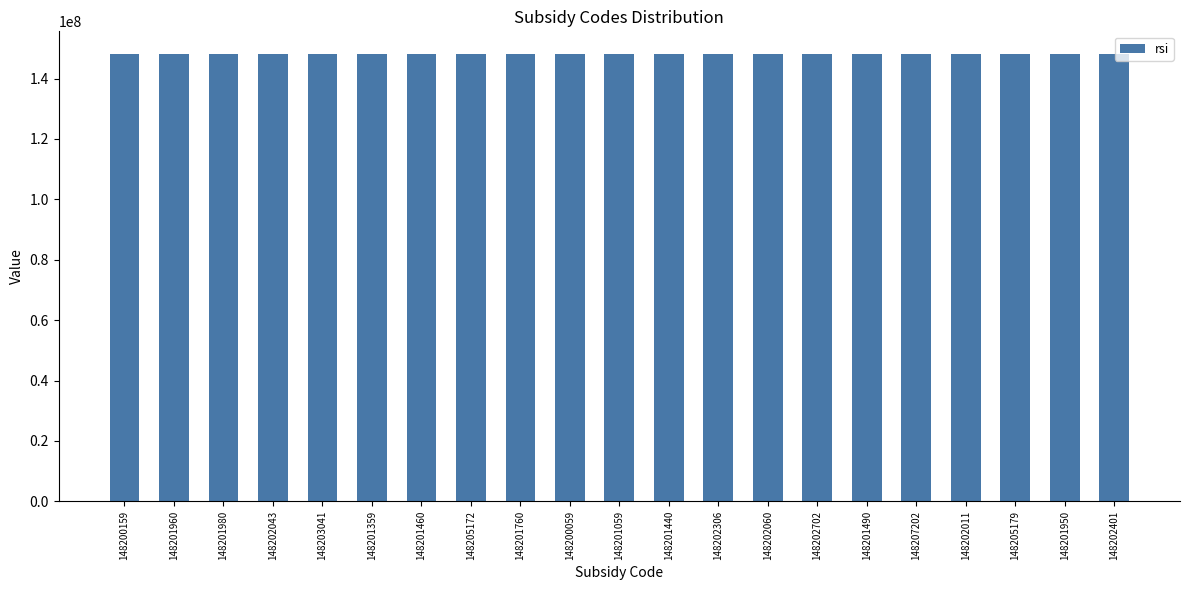

True or false: the data shows 56345555 at 148203041.

False